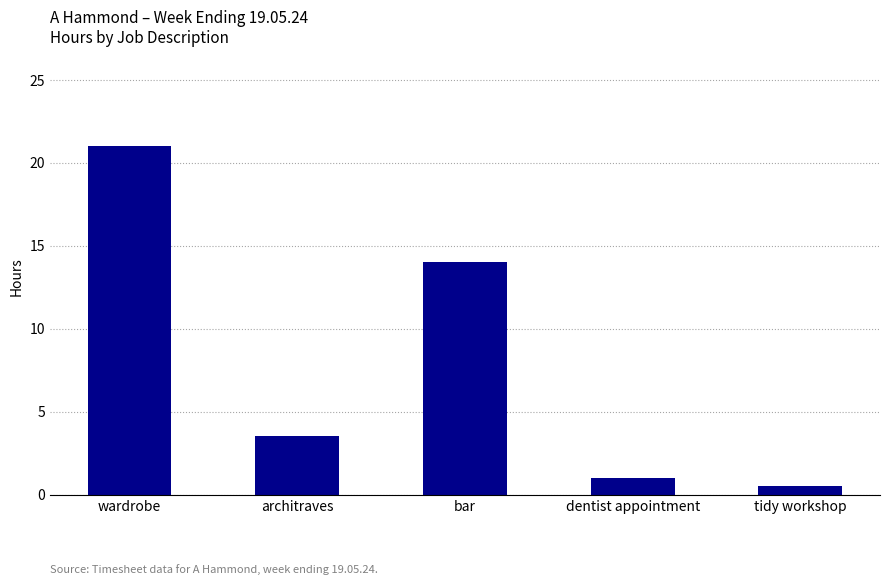

What is the difference between the maximum and minimum values?

20.5